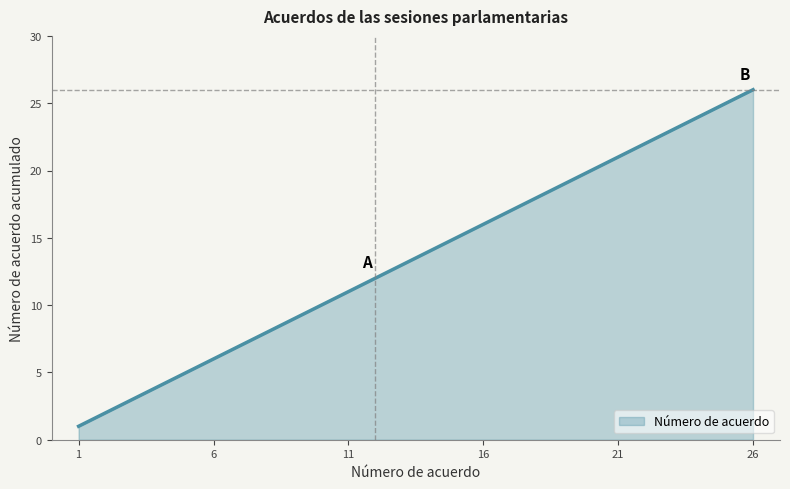

Count the number of categories in the chart.

26